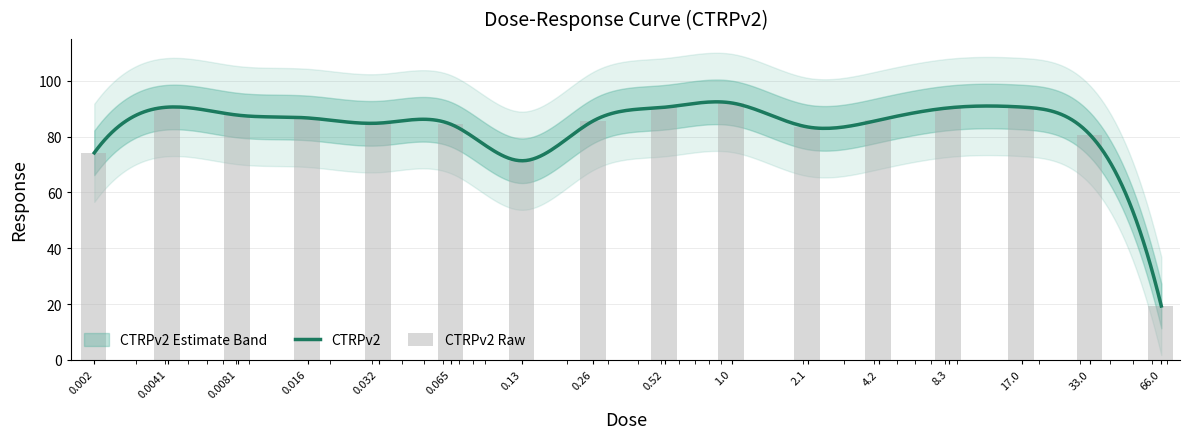

Which category has the highest value across all series?

1.0